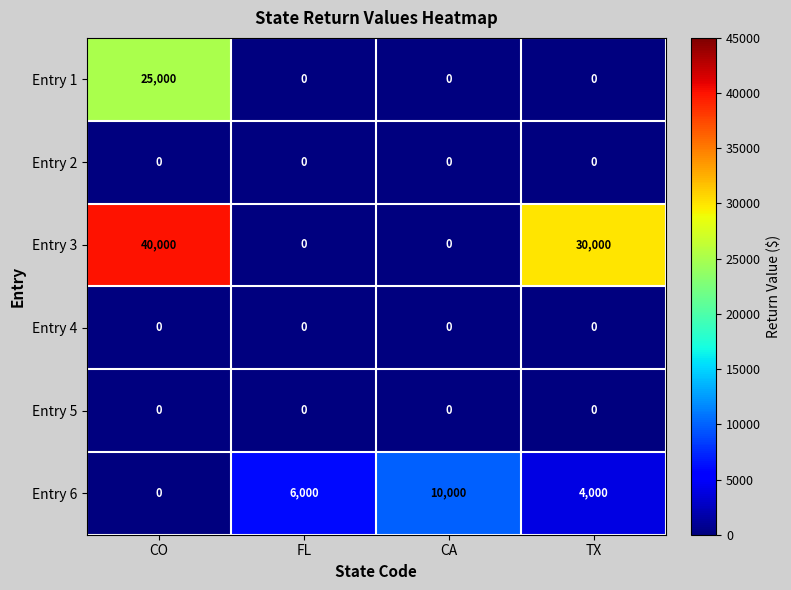

The Entry 6 series shows 17808 at CA. True or false?

False